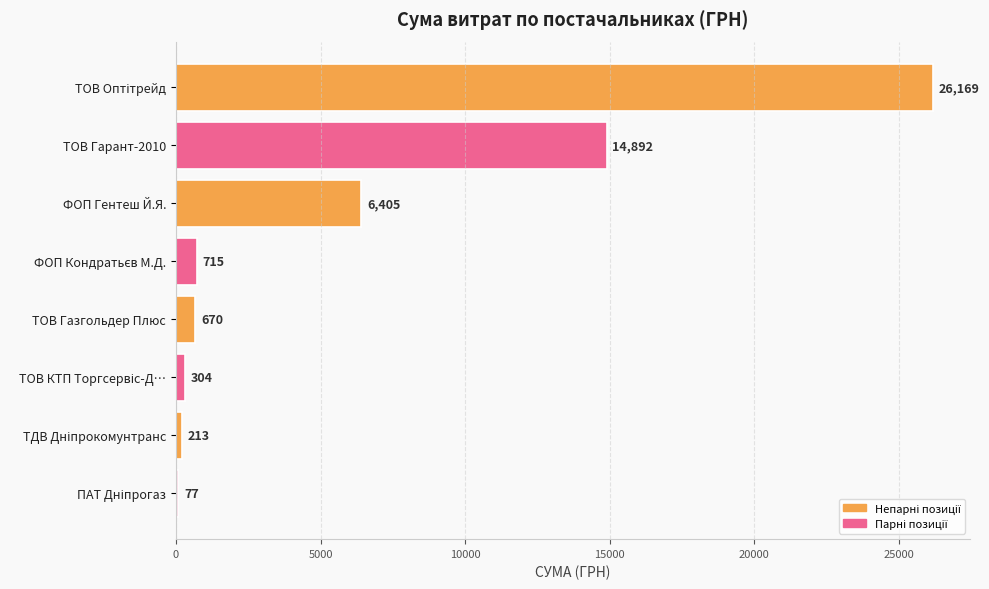

What is the maximum value shown in the chart?

26169.0